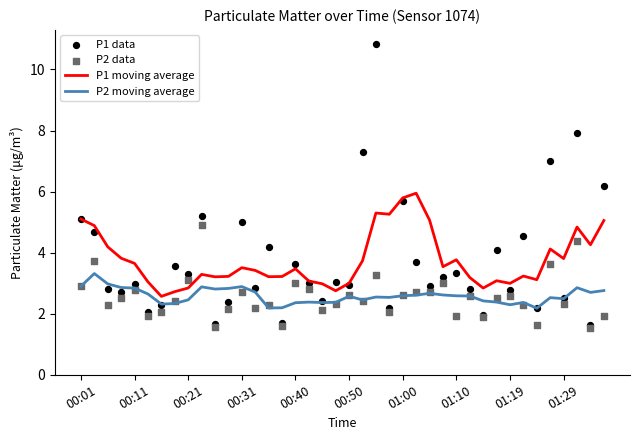

Is the value of P1 data at 11 greater than the value of P1 moving average at 23?

No